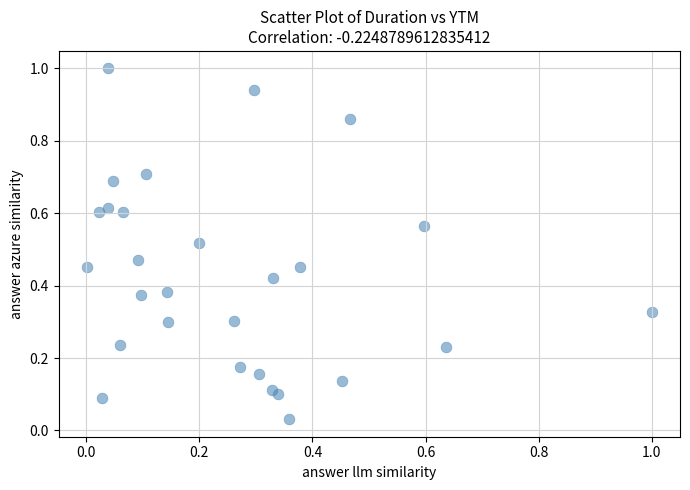

What is the range of Y values (max minus min)?

1.0